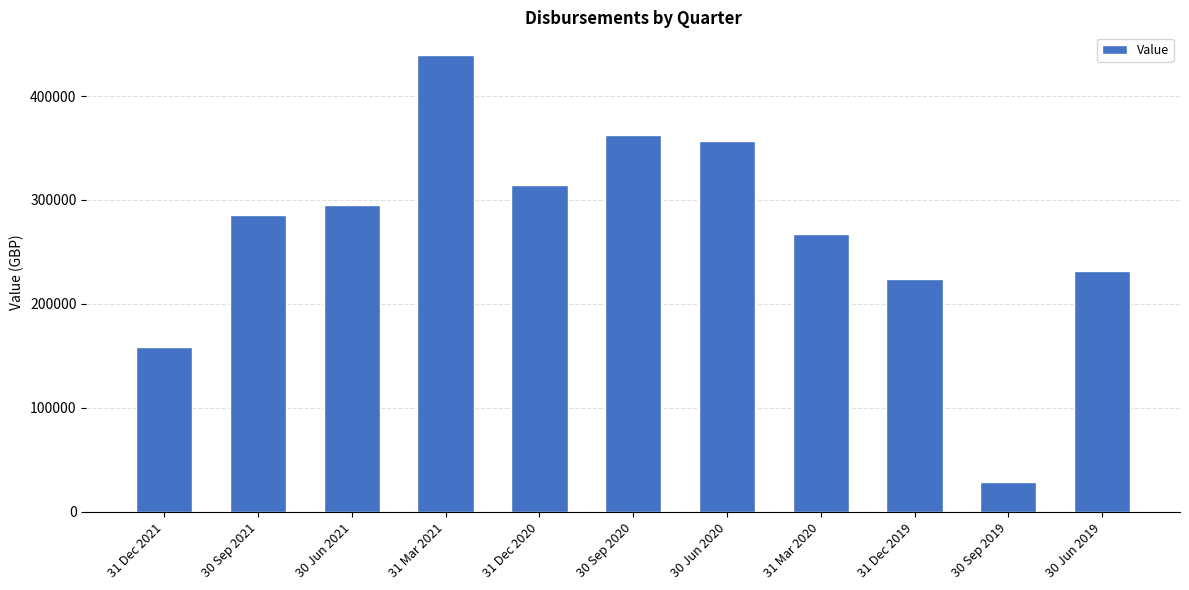

True or false: the data shows 29212.0 at 30 Sep 2019.

True